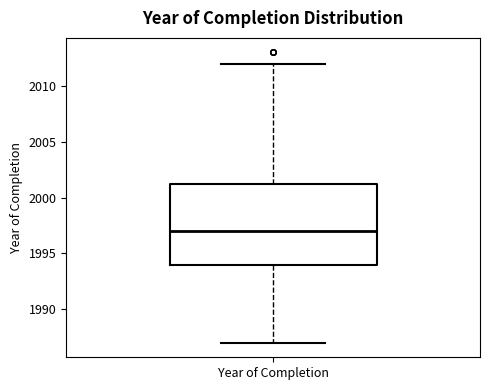

Read this box plot against the y-axis: the position of the median line, the range covered by the box, and the ends of both whiskers. The values are not printed on the chart, so give them approximately, as read against the axis.

median 1997.0, box 1994.0 to 2001.5, whiskers 1987.0 to 2012.0